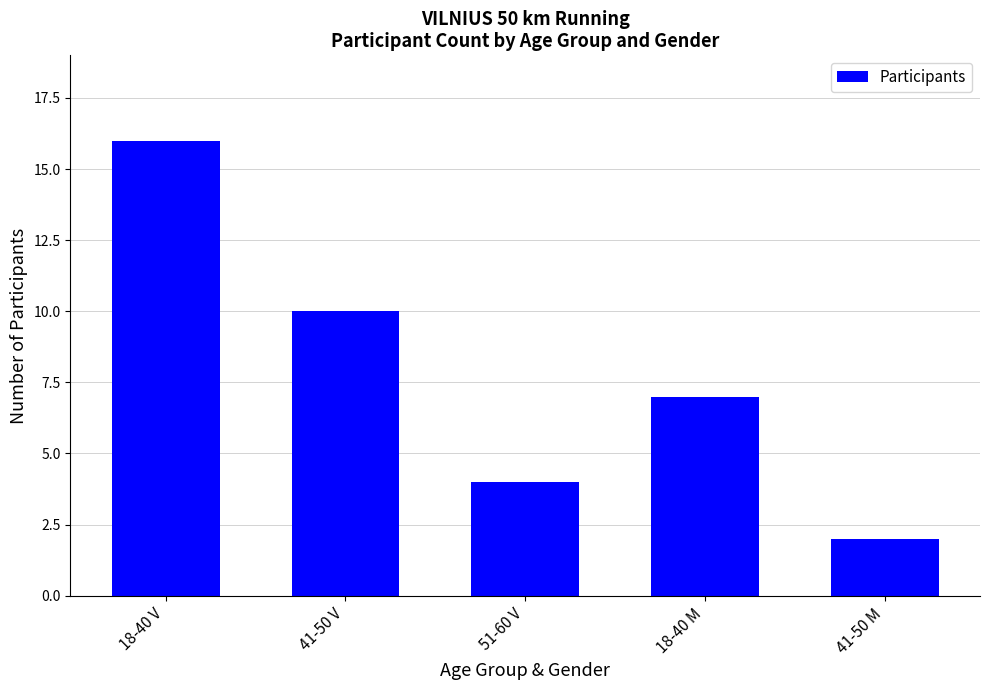

Rank the categories by value from highest to lowest.

18-40 V, 41-50 V, 18-40 M, 51-60 V, 41-50 M